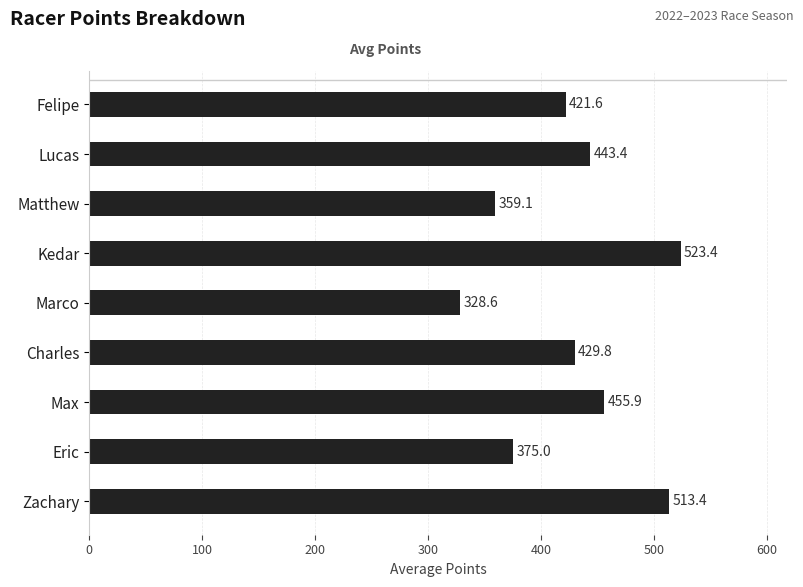

What is the ratio of the value at Max to the value at Lucas?

1.0